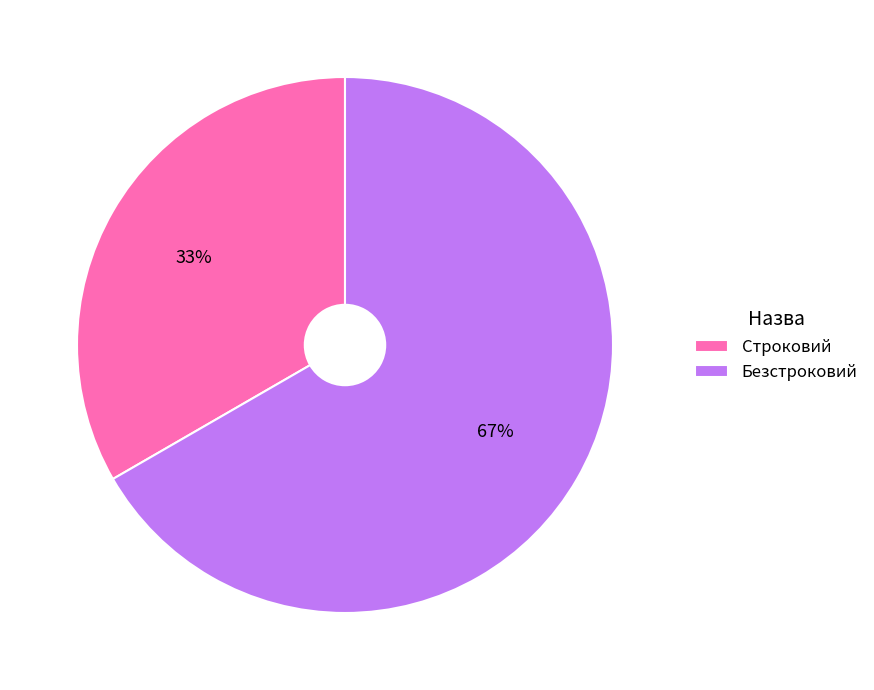

Approximately how many times larger is the value at Строковий compared to Безстроковий?

0.5